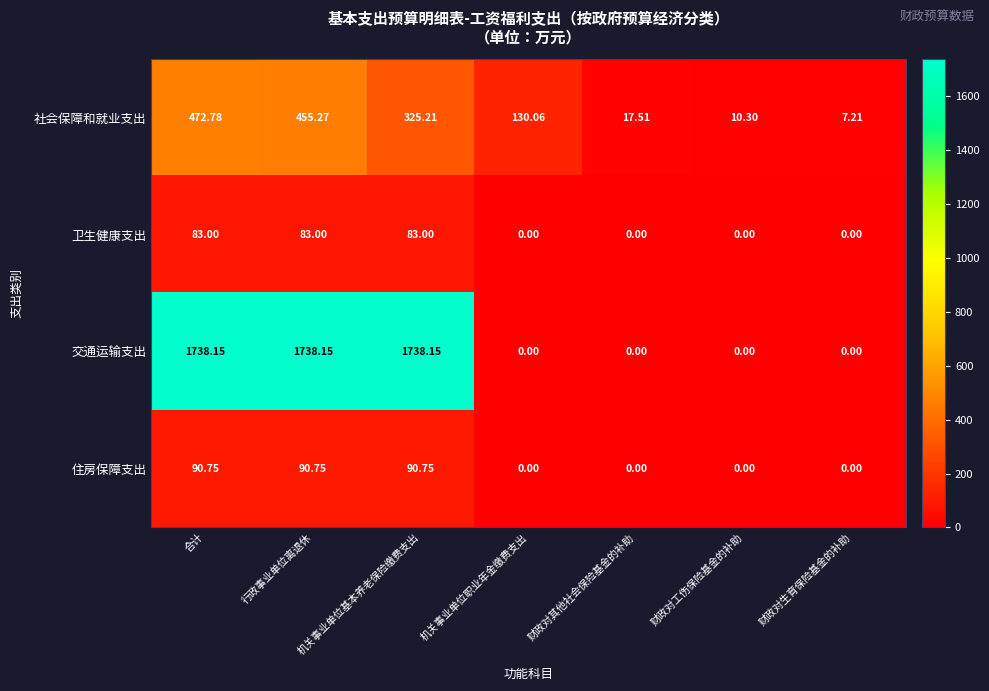

At which label does 社会保障和就业支出 first exceed 130?

合计